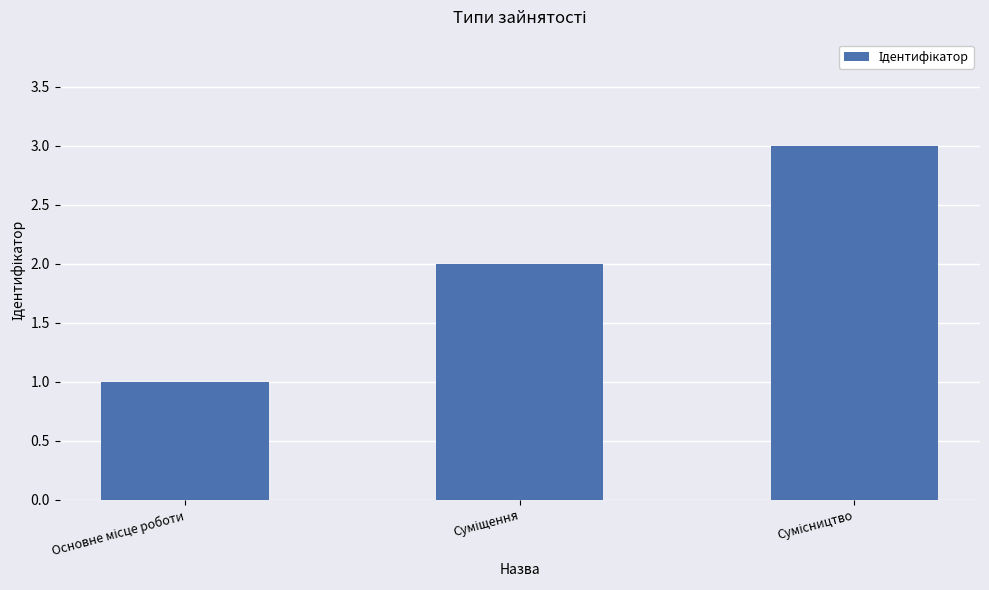

What is the greatest value displayed?

3